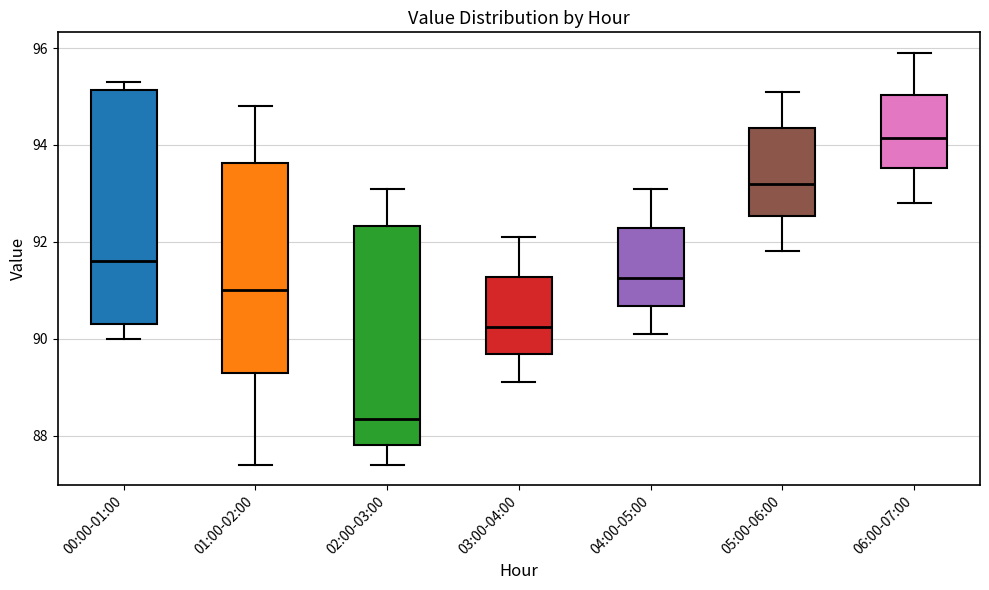

Reading left to right, transcribe this box plot: for each box, give where its median line is, the range the box spans, and where its two whiskers end, as read against the y-axis. The values are not printed on the chart, so give them approximately, as read against the axis.

00:00-01:00: median 91.6, box 90.4 to 95.2, whiskers 90.0 to 95.4
01:00-02:00: median 91.0, box 89.4 to 93.6, whiskers 87.4 to 94.8
02:00-03:00: median 88.4, box 87.8 to 92.4, whiskers 87.4 to 93.2
03:00-04:00: median 90.2, box 89.6 to 91.2, whiskers 89.2 to 92.2
04:00-05:00: median 91.2, box 90.6 to 92.2, whiskers 90.2 to 93.2
05:00-06:00: median 93.2, box 92.6 to 94.4, whiskers 91.8 to 95.2
06:00-07:00: median 94.2, box 93.6 to 95.0, whiskers 92.8 to 96.0